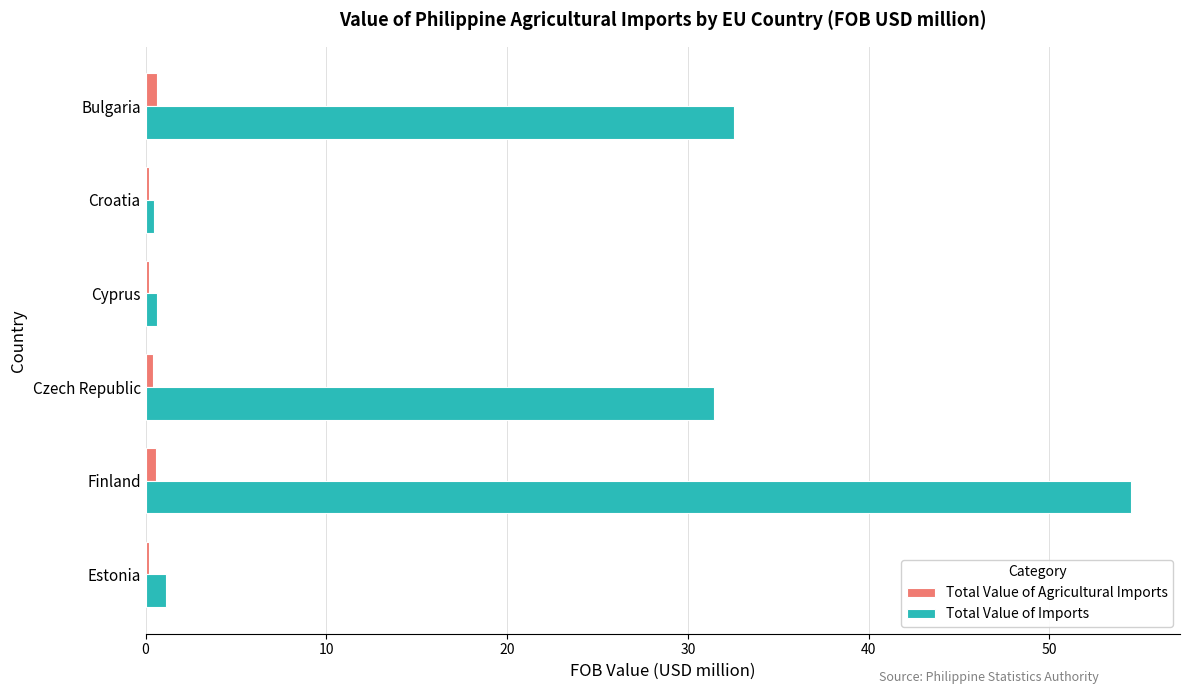

How many distinct data groups are displayed?

2